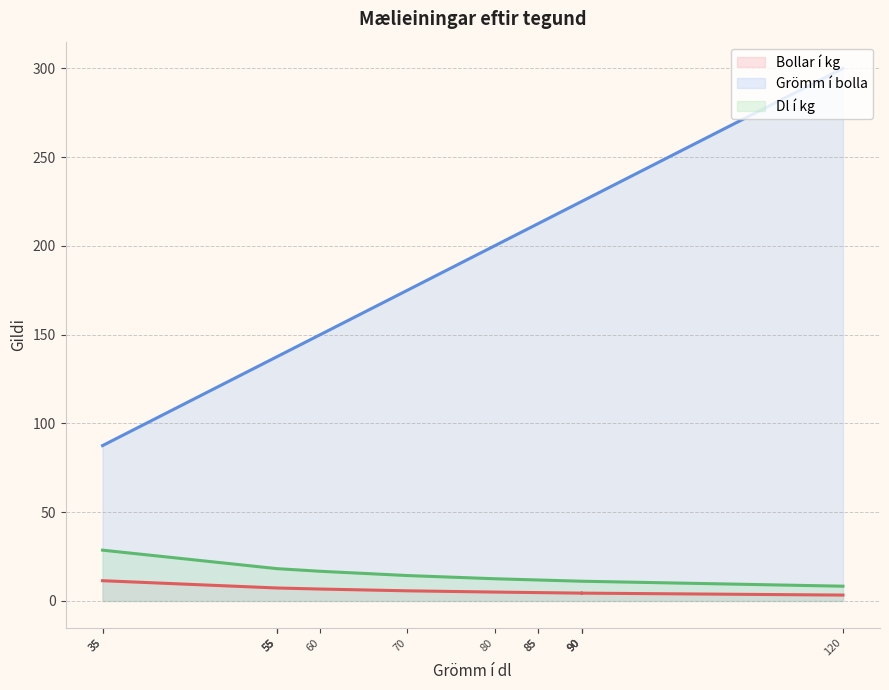

How many lines are shown in the chart?

3